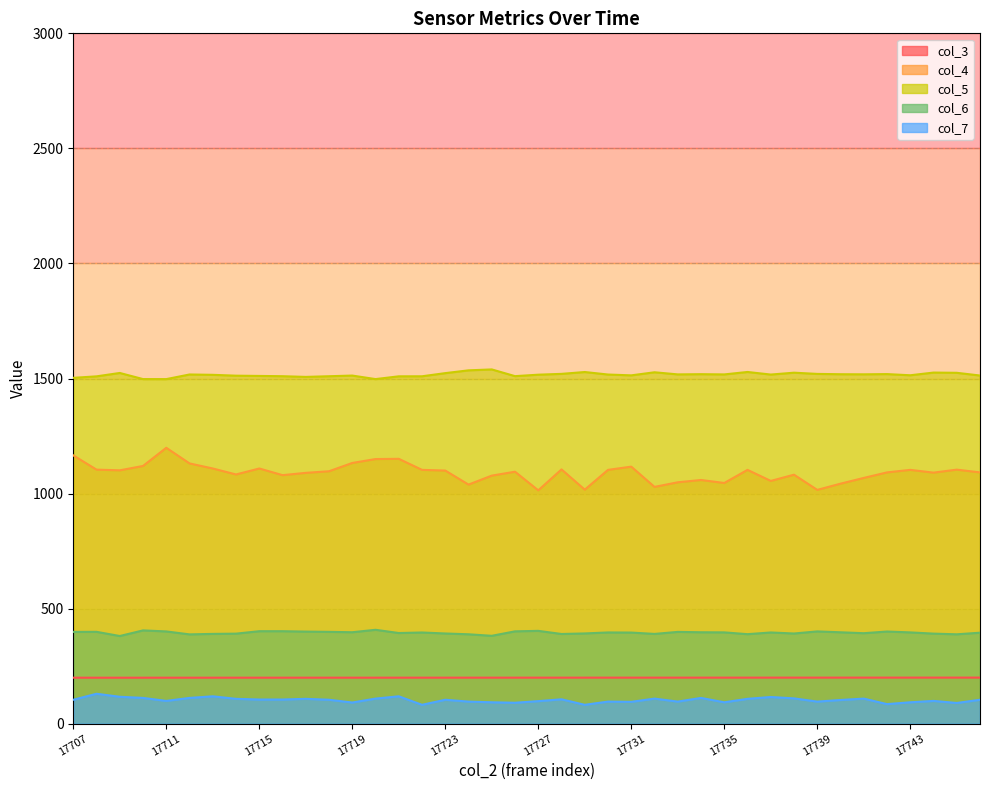

At which category is the sum across all series the highest?

17711